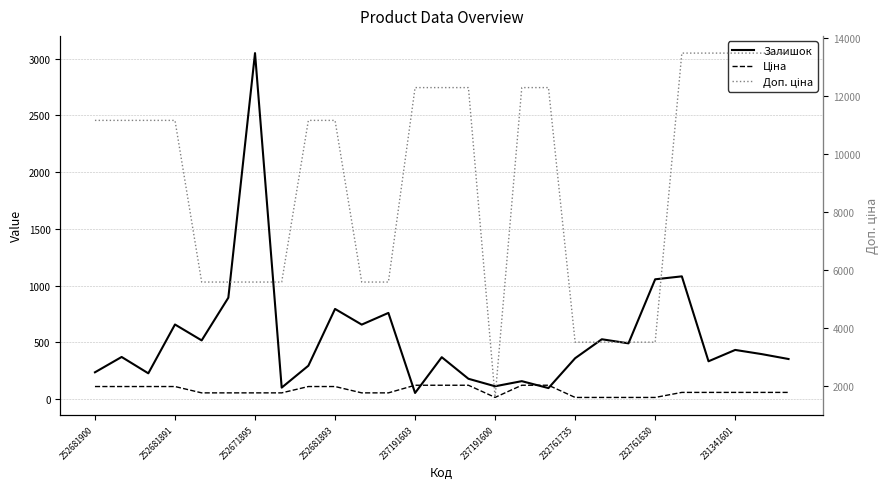

Where is the first local minimum for Ціна?

237191600